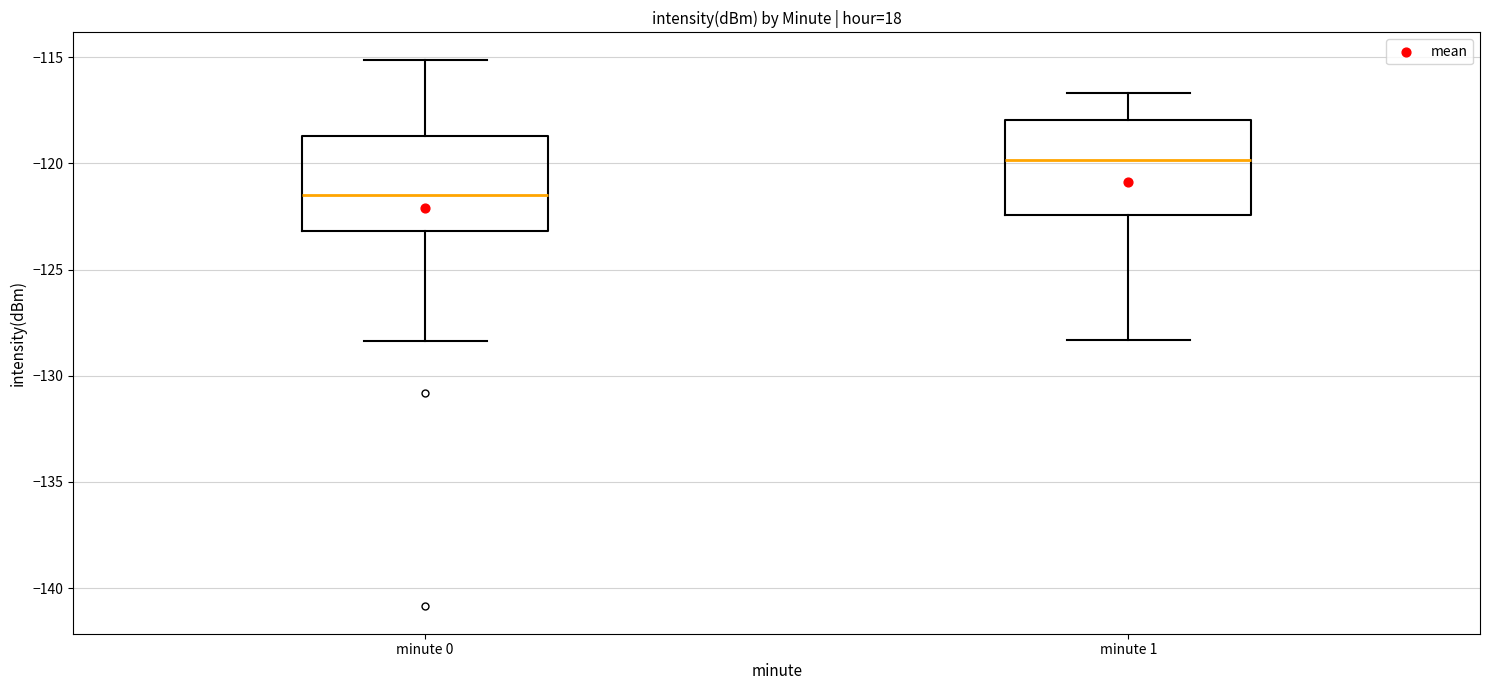

Reading left to right, read every box against the y-axis: the position of its median line, the range the box covers, and the ends of its whiskers. The values are not printed on the chart, so give them approximately, as read against the axis.

minute 0: median -121.5, box -123.0 to -118.5, whiskers -128.5 to -115.0
minute 1: median -120.0, box -122.5 to -118.0, whiskers -128.5 to -116.5